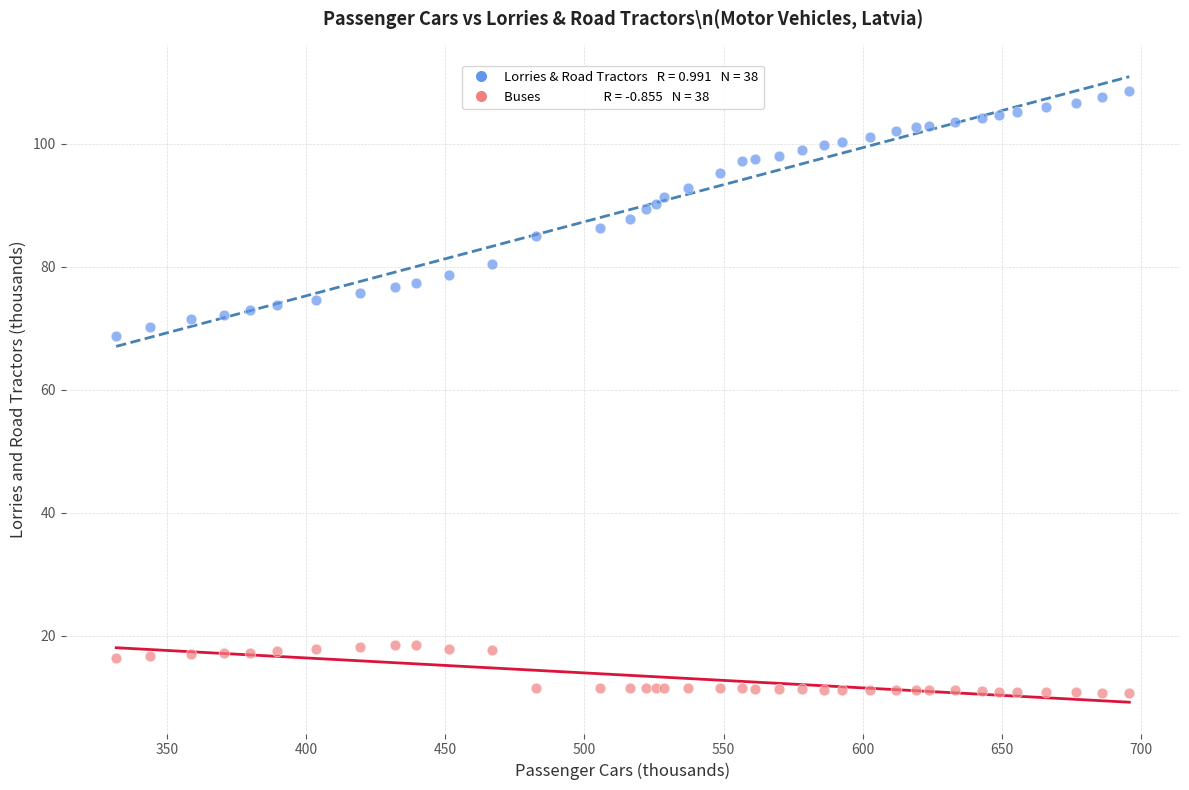

Across all series, what Y value is closest to 59?

68.7